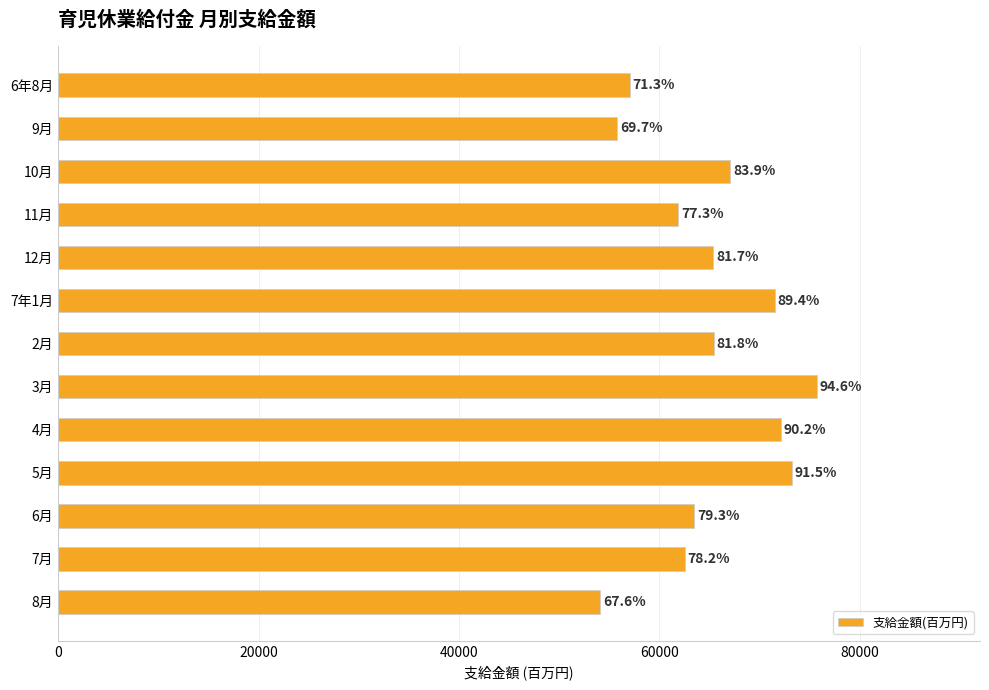

What is the average value?

65013.4